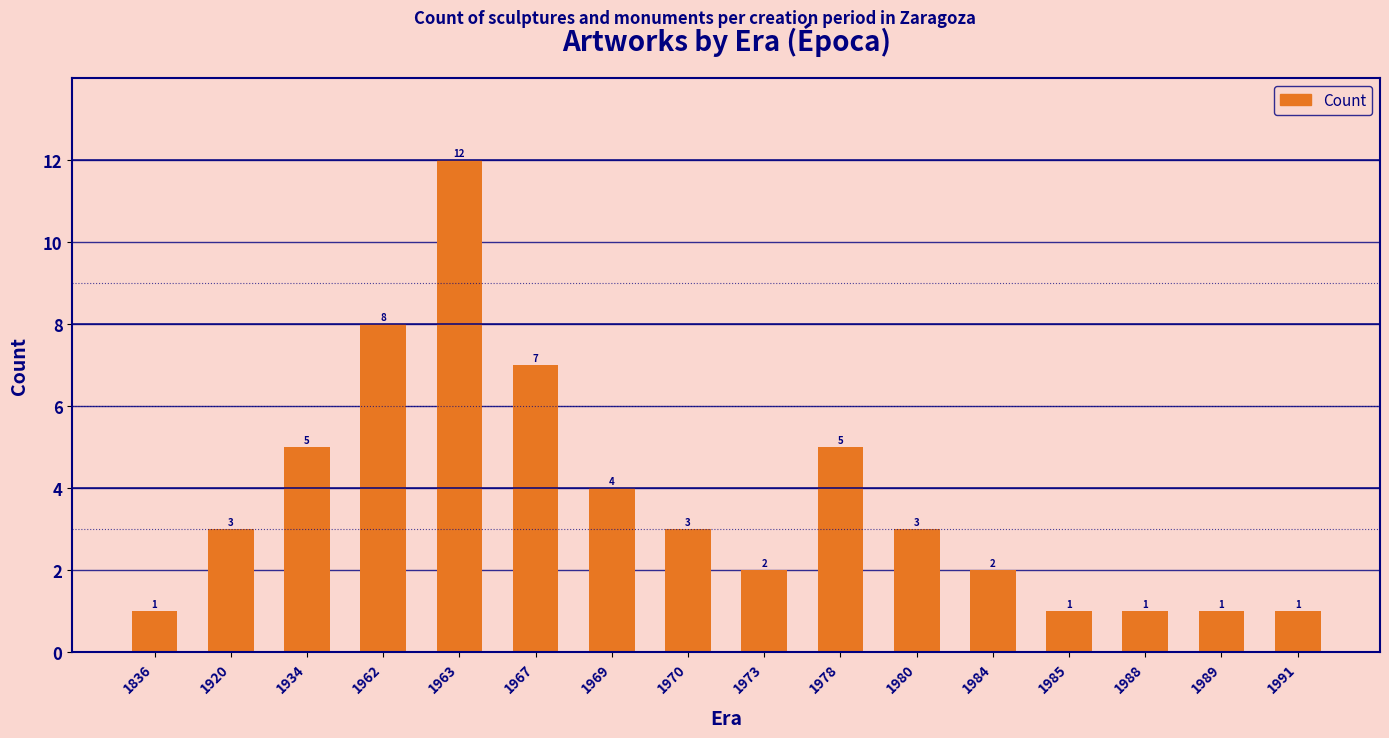

Is it true that the value at 1985 is 1?

True